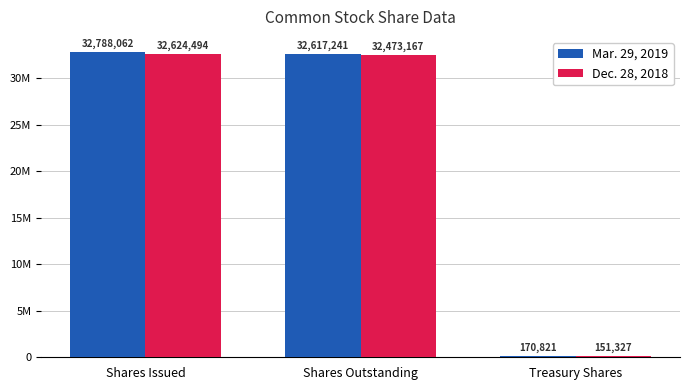

Which has a higher value, Shares Outstanding or Shares Issued?

Shares Issued